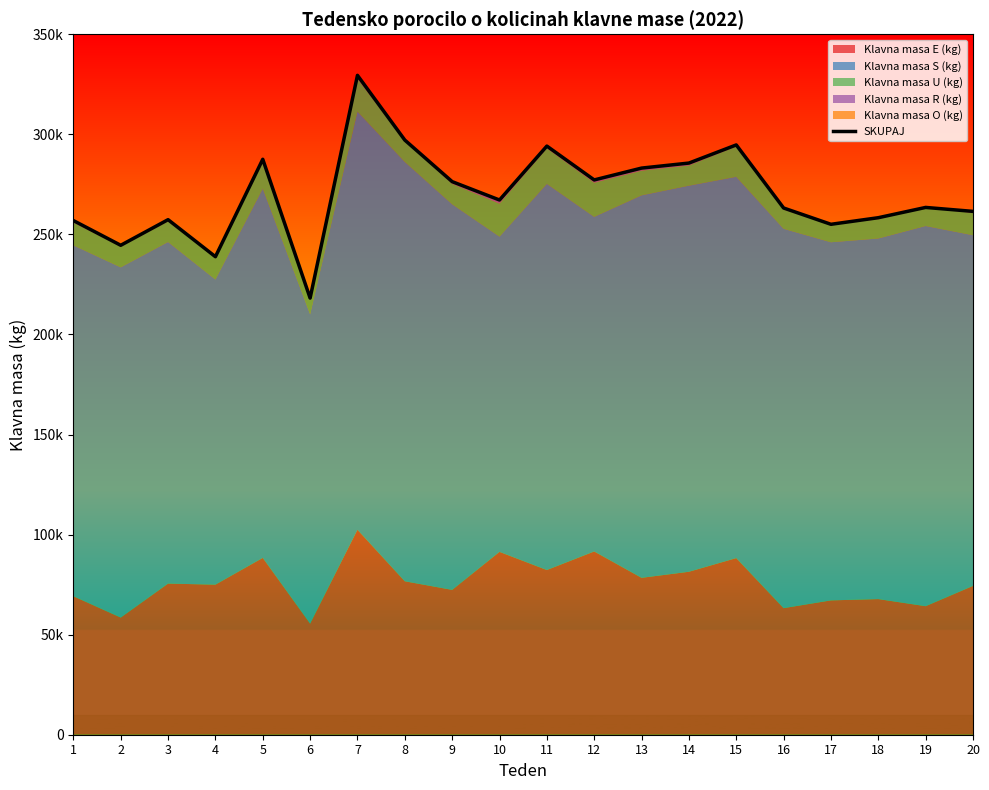

Reading left to right, list all the values displayed in this chart.

256920	244566	257369	238857	287540	218180	329476	297138	276368	267191	294141	277223	283142	285650	294714	263198	255054	258348	263483	261506